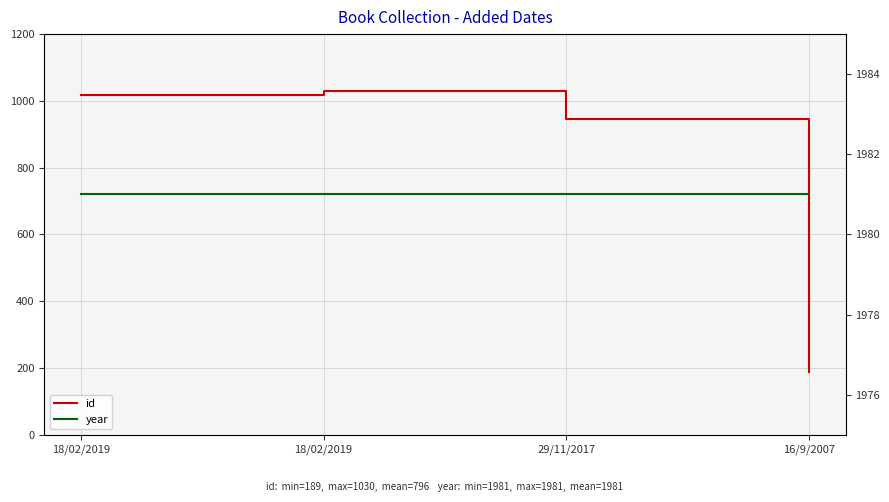

Which has a higher value, 18/02/2019 or 18/02/2019?

18/02/2019